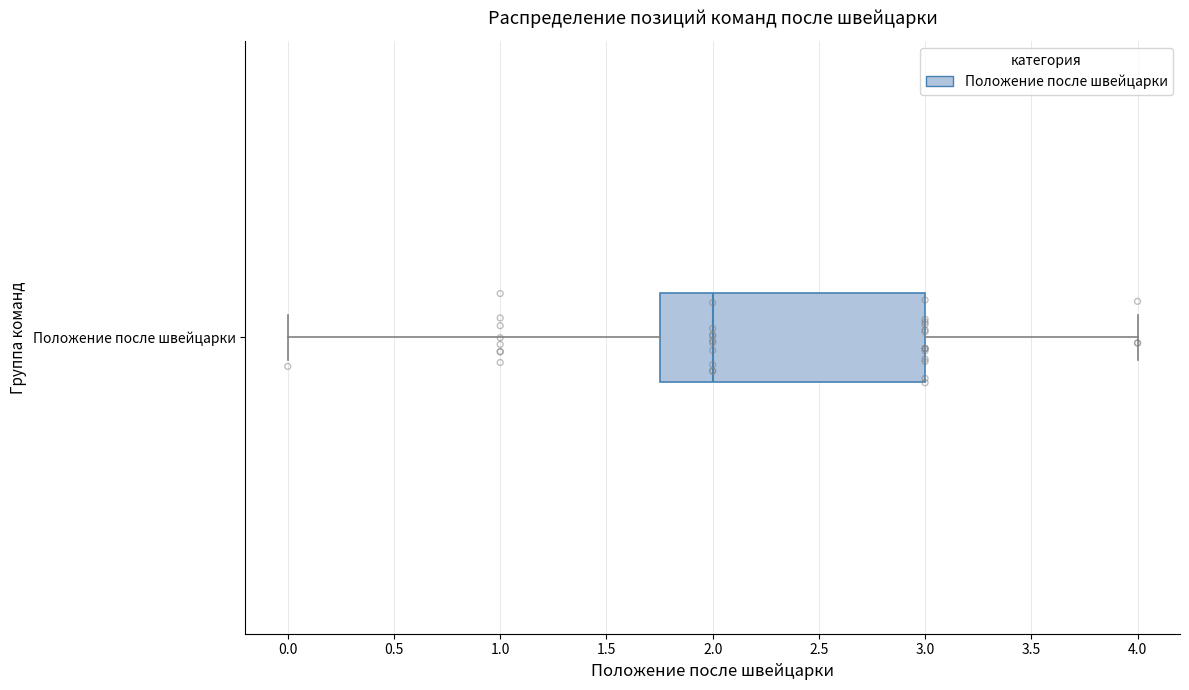

Read this box plot against the x-axis: the position of the median line, the range covered by the box, and the ends of both whiskers. The values are not printed on the chart, so give them approximately, as read against the axis.

median 2.00, box 1.75 to 3.00, whiskers 0.00 to 4.00